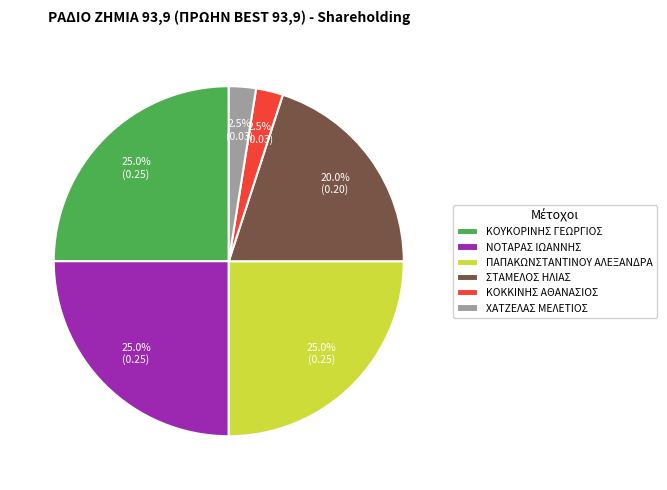

What is the total percentage of ΚΟΚΚΙΝΗΣ ΑΘΑΝΑΣΙΟΣ and ΧΑΤΖΕΛΑΣ ΜΕΛΕΤΙΟΣ?

5.0%